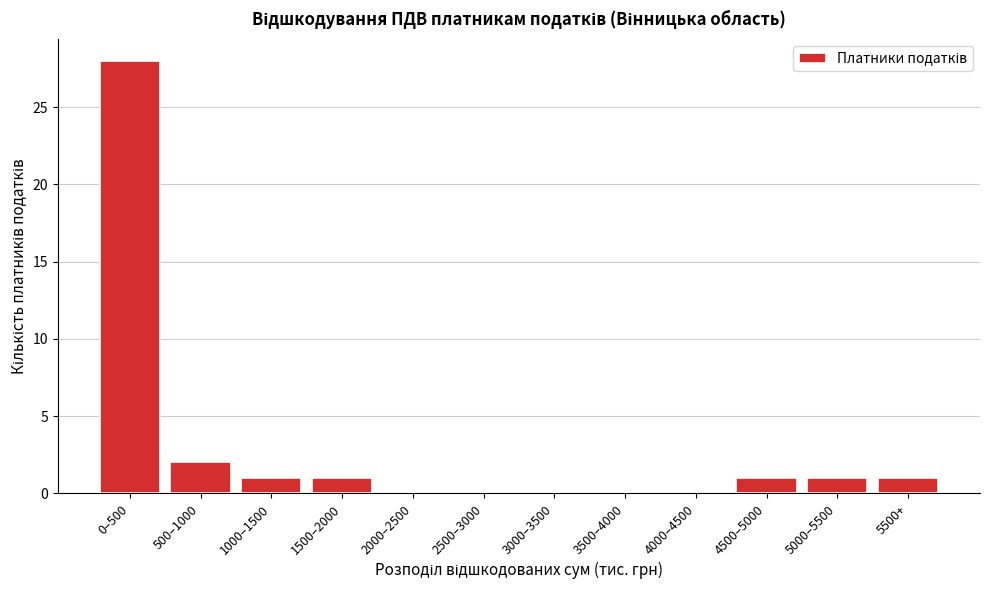

Reading right to left, extract all data points from this chart.

5500+=1	5000–5500=1	4500–5000=1	4000–4500=0	3500–4000=0	3000–3500=0	2500–3000=0	2000–2500=0	1500–2000=1	1000–1500=1	500–1000=2	0–500=28